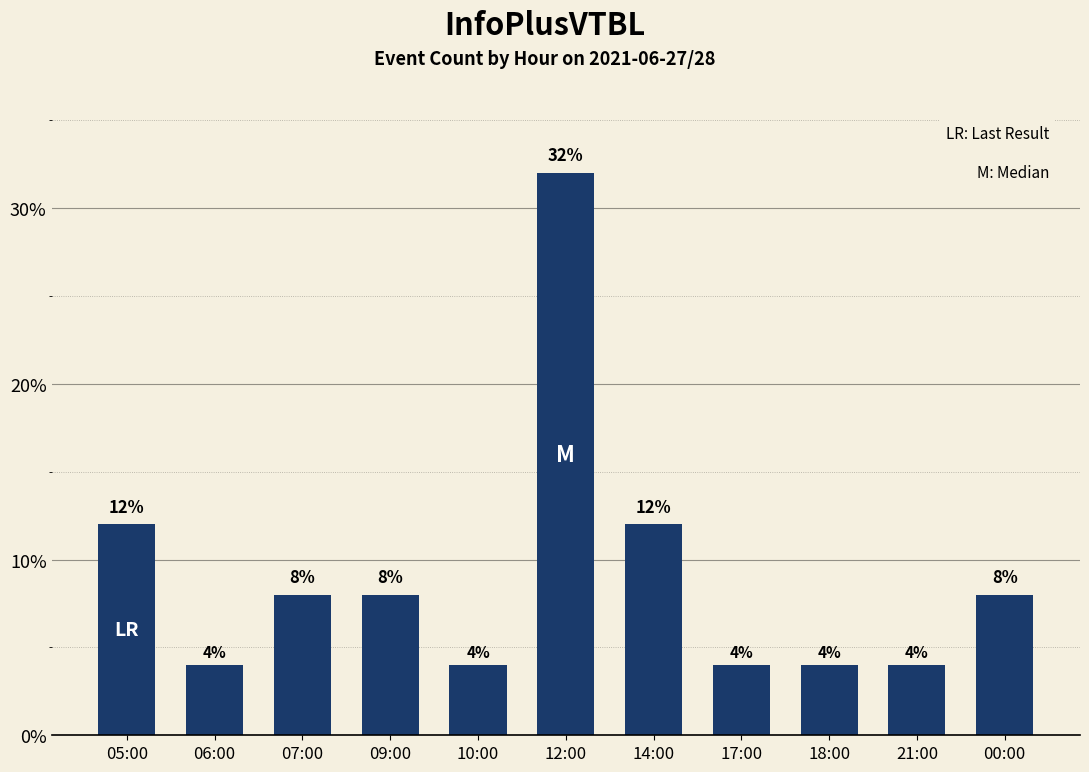

At which label does the data first exceed 8?

05:00